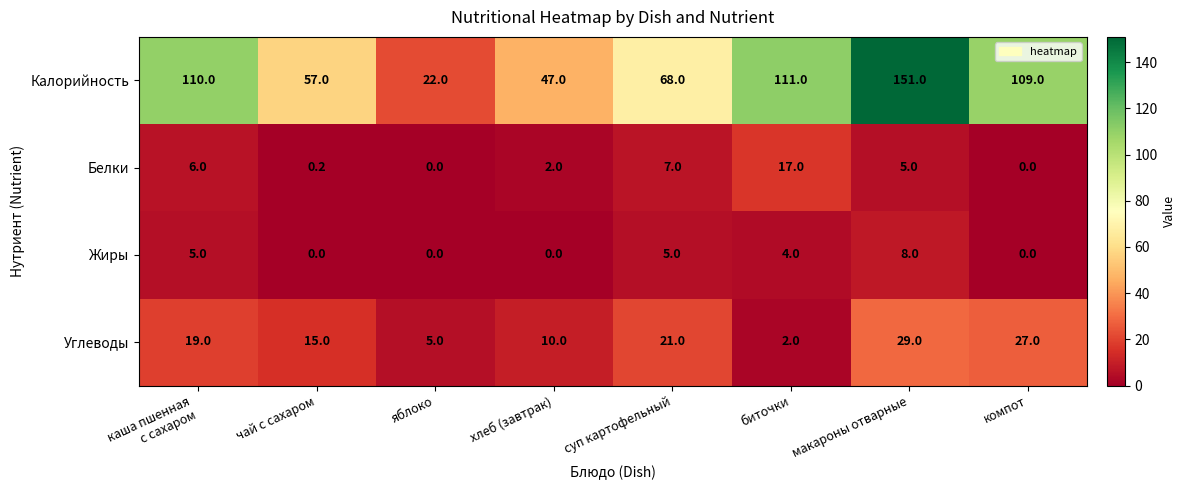

Between чай с сахаром and яблоко, which series saw the biggest shift?

Калорийность